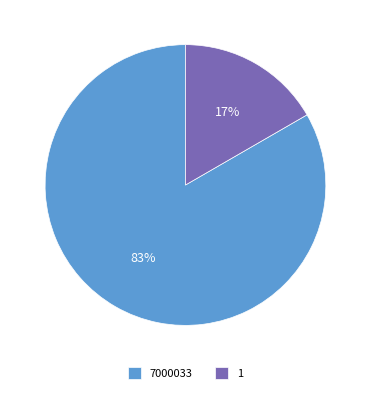

Which slice represents more than half of the pie?

7000033